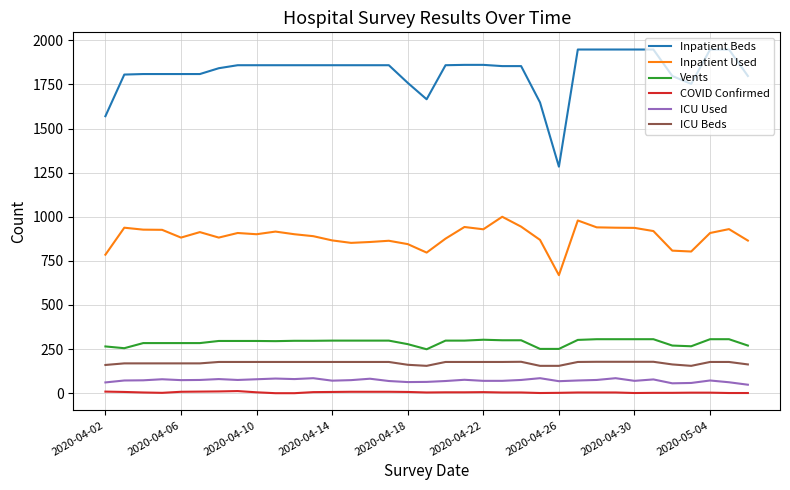

How many lines are shown in the chart?

6